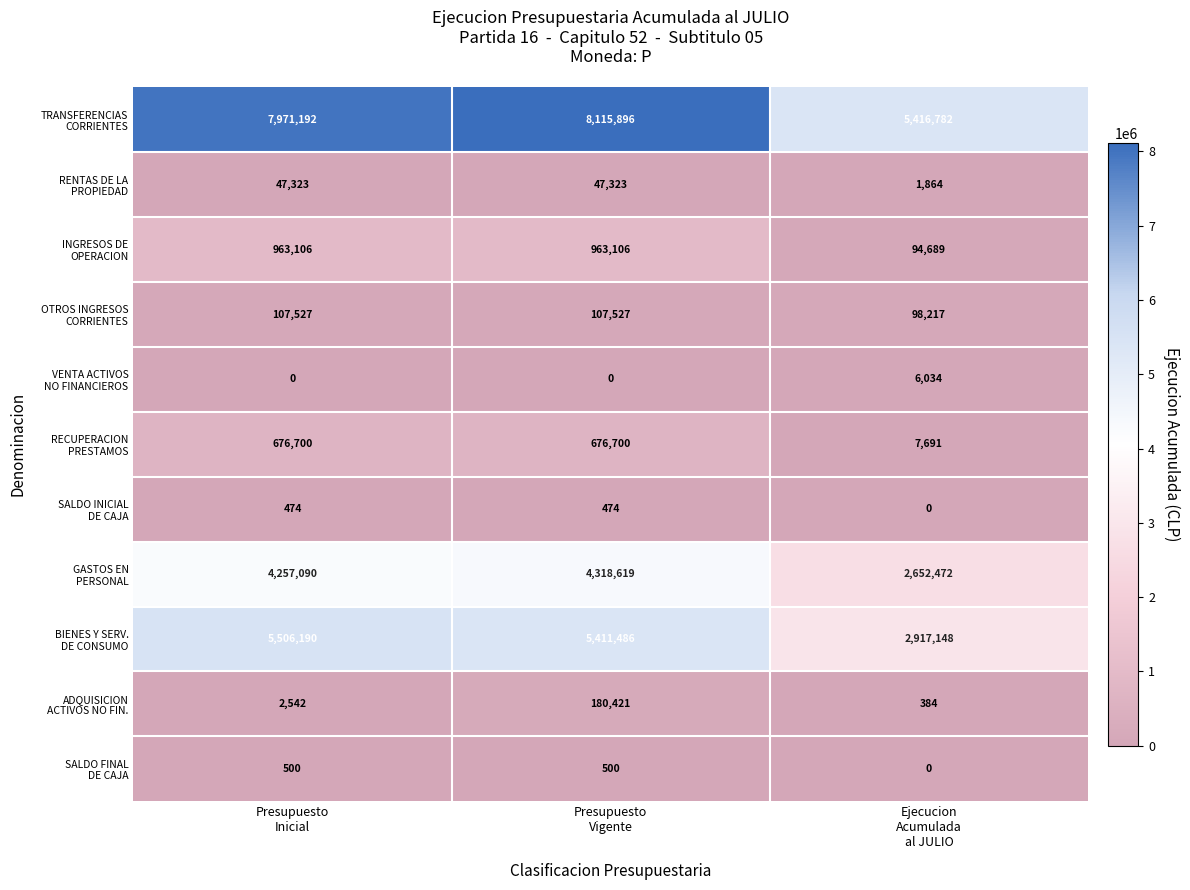

At how many categories does at least one series exceed 572604?

3